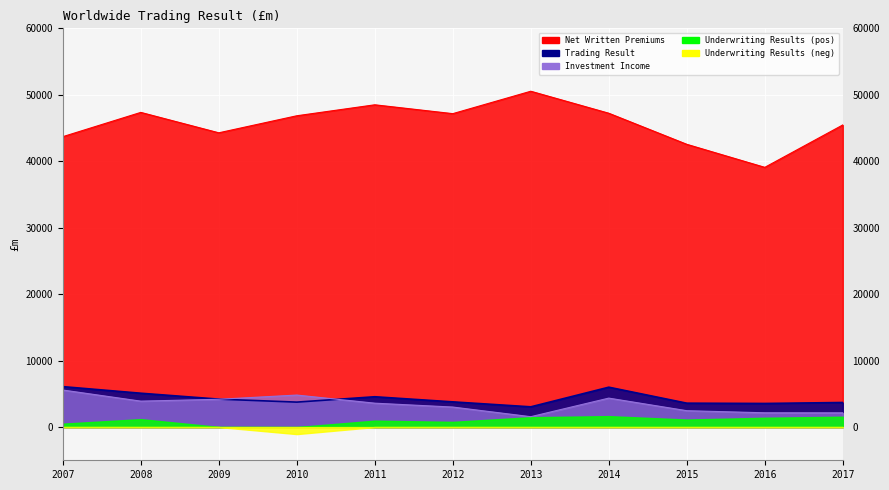

Which series has the largest total across all categories?

Net Written Premiums